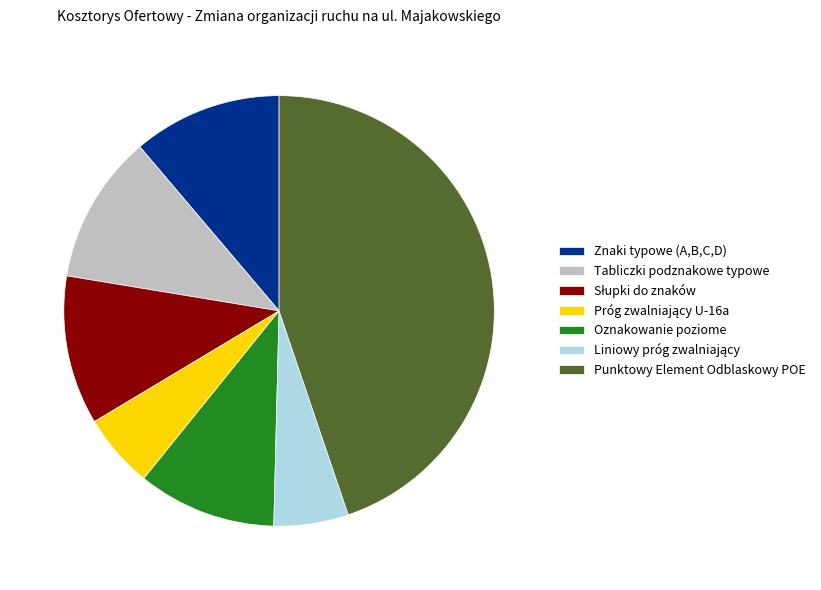

Is it true that Znaki typowe (A,B,C,D) is 11% of the pie?

True